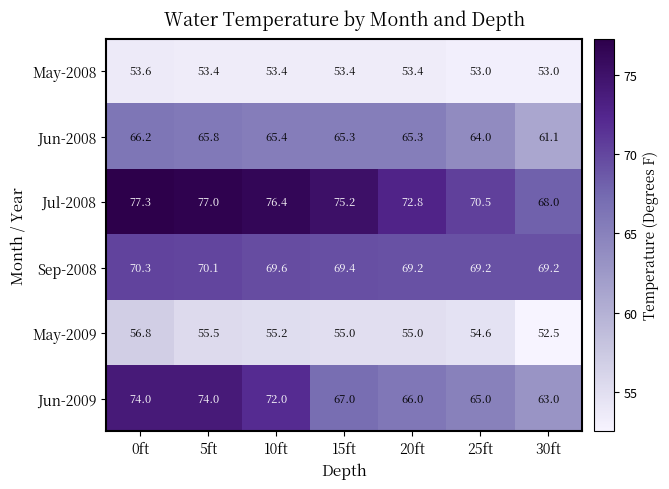

Read the Jun-2009 value at 20ft.

66.0